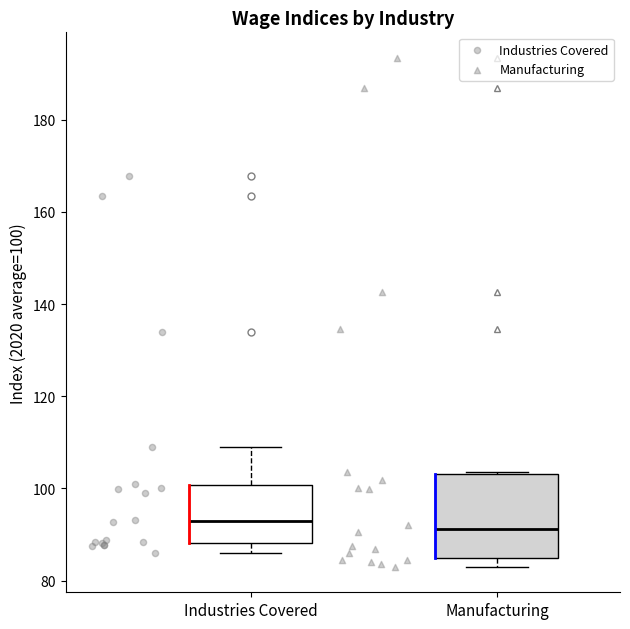

Which box is the tallest, from its lower edge to its upper edge?

Manufacturing